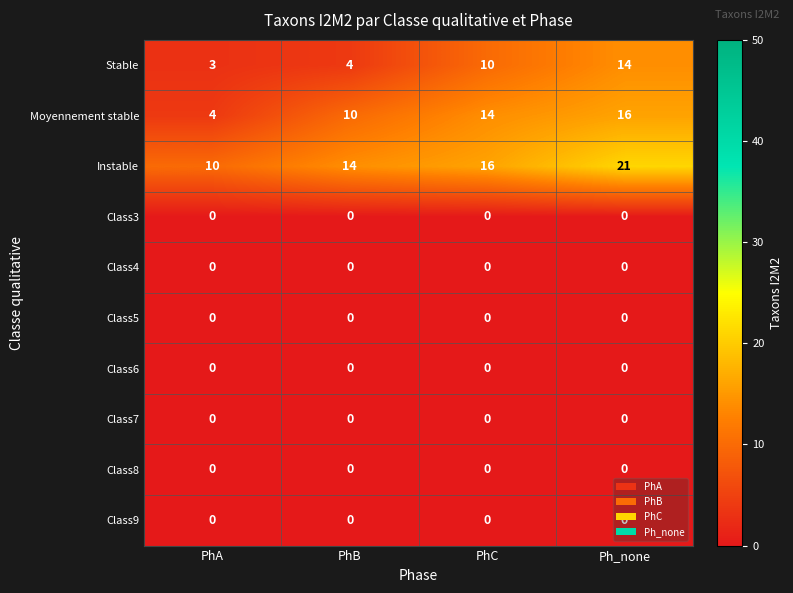

Which series has the widest spread of values?

Moyennement stable